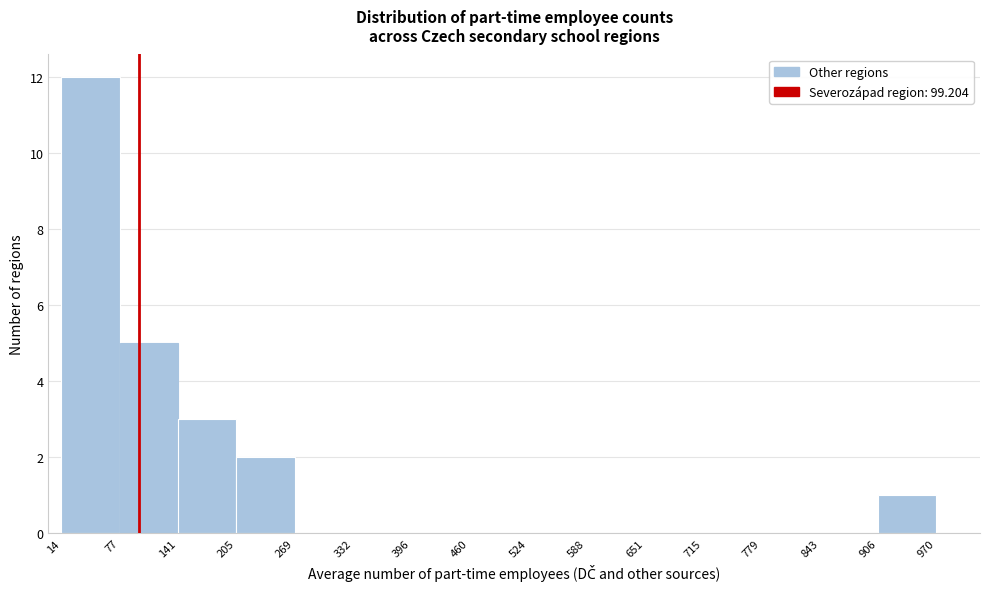

Reading left to right, list every bar in this chart as the range it spans on the x-axis followed by its height. The values are not printed on the chart, so give them approximately, as read against the axis.

14 to 77: 12
77 to 141: 5
141 to 205: 3
205 to 269: 2
269 to 332: 0
332 to 396: 0
396 to 460: 0
460 to 524: 0
524 to 588: 0
588 to 651: 0
651 to 715: 0
715 to 779: 0
779 to 843: 0
843 to 906: 0
906 to 970: 1